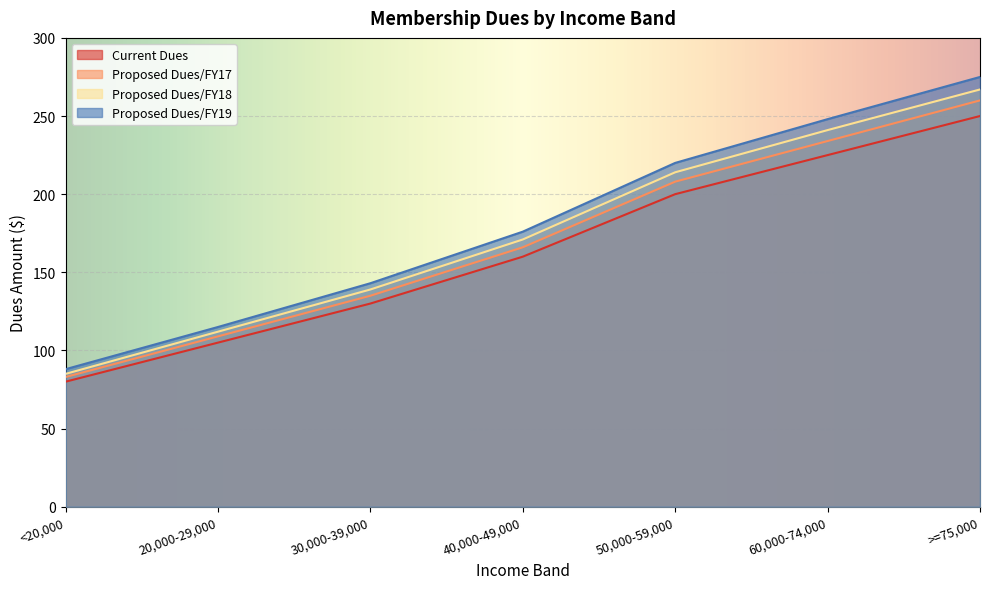

What is the difference between the Proposed Dues/FY17 values at 60,000-74,000 and 40,000-49,000?

68